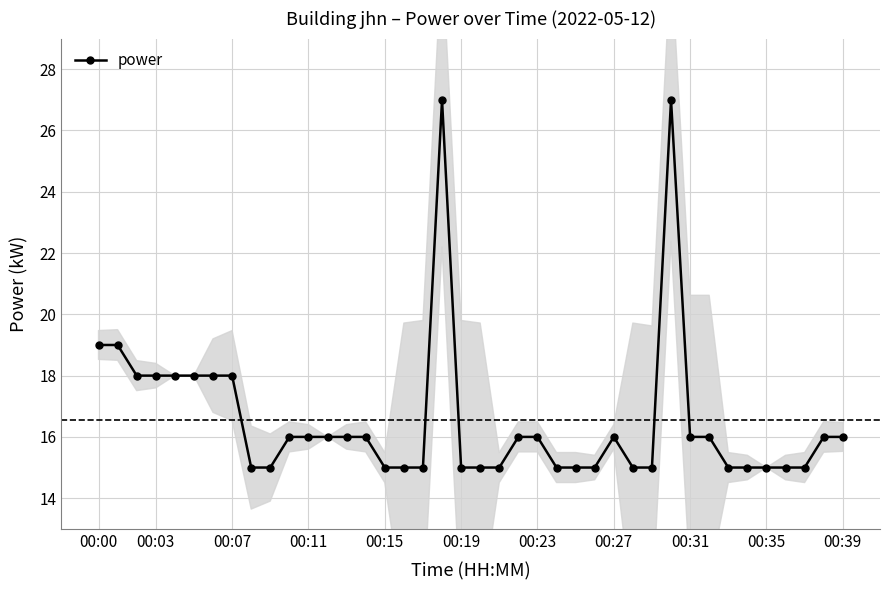

The power series shows 15 at 00:35. True or false?

True